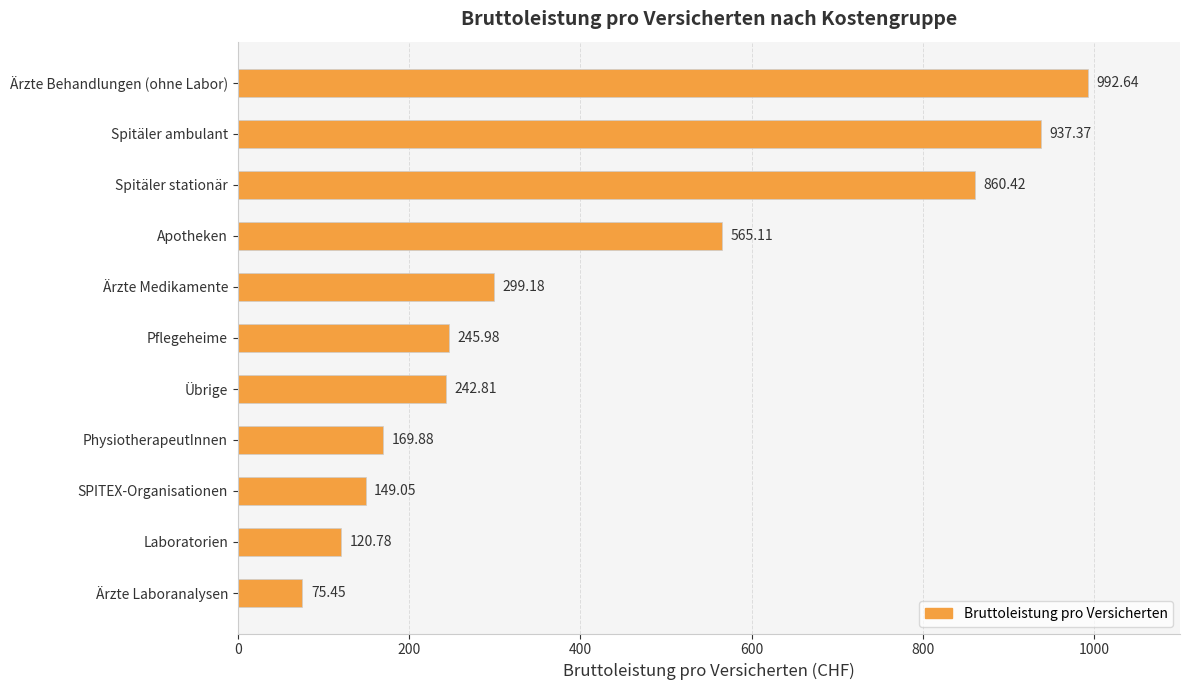

What is the difference between the maximum and minimum values?

917.2